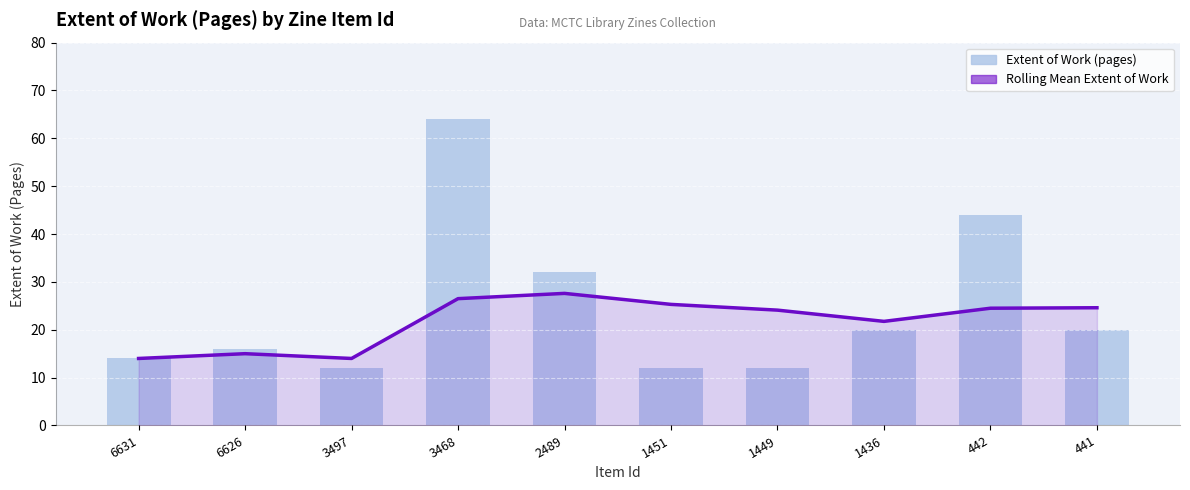

What is the maximum value shown in the chart?

64.0